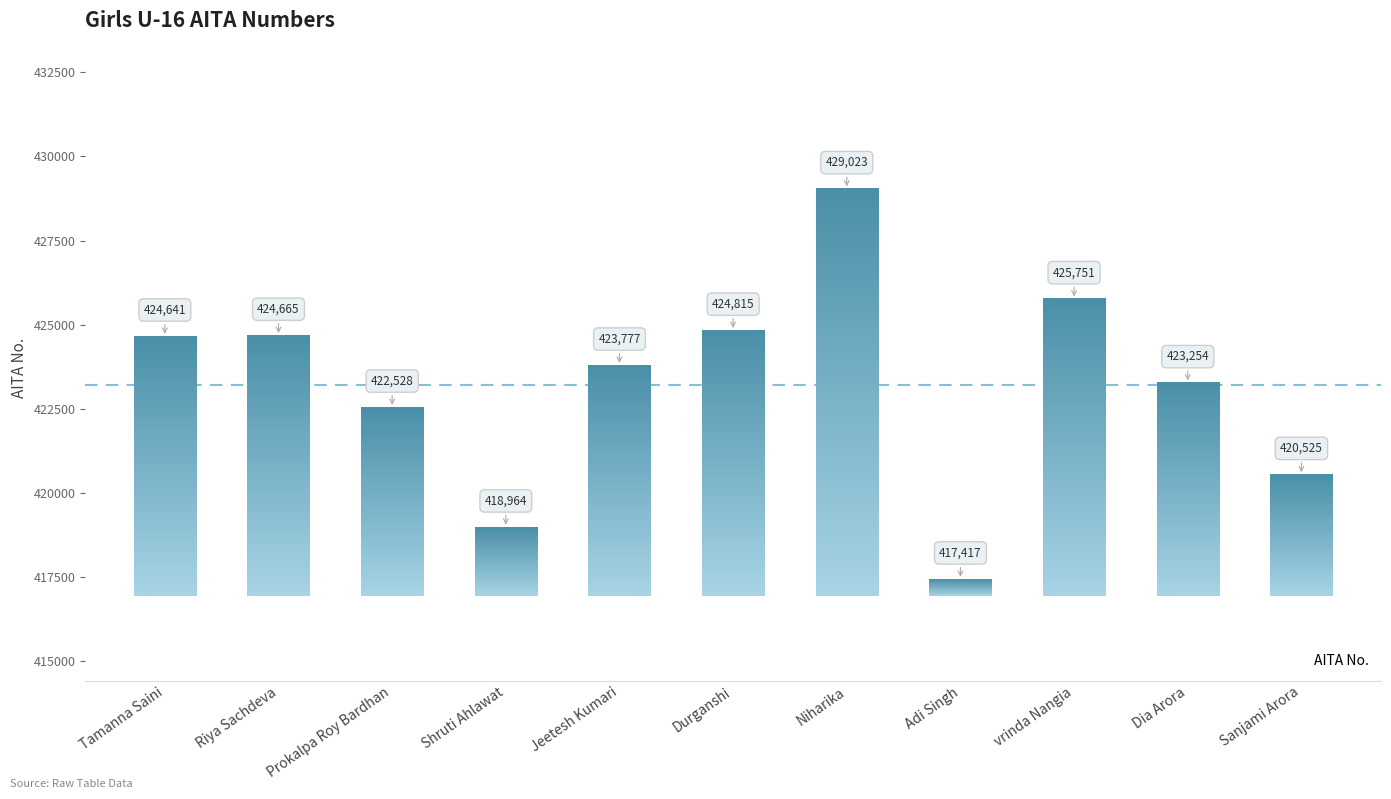

What is the difference between the values at Tamanna Saini and Durganshi?

174